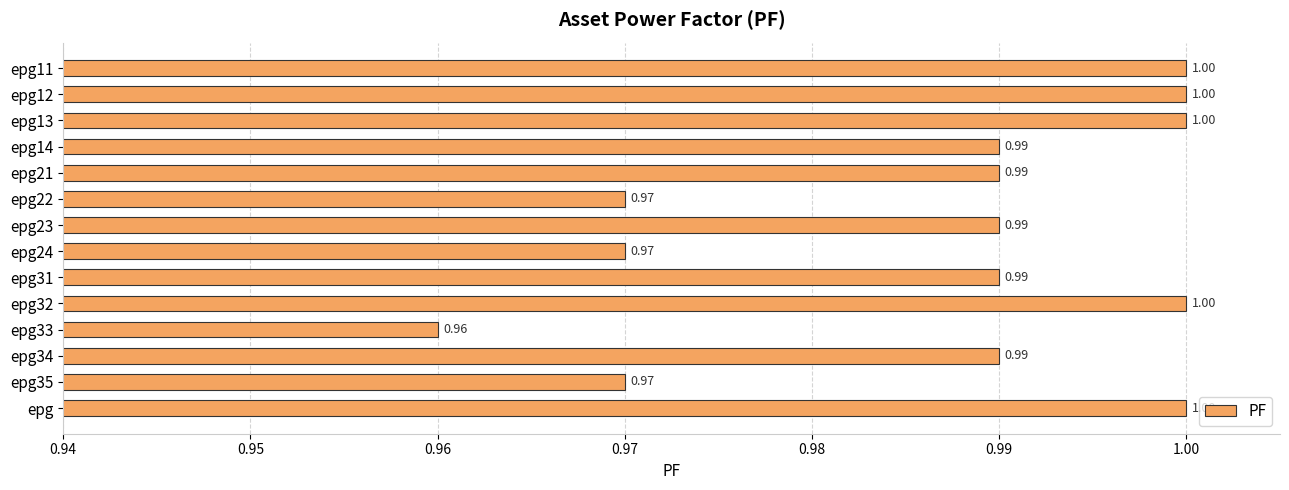

What is the sum of the values at epg21 and epg?

2.0